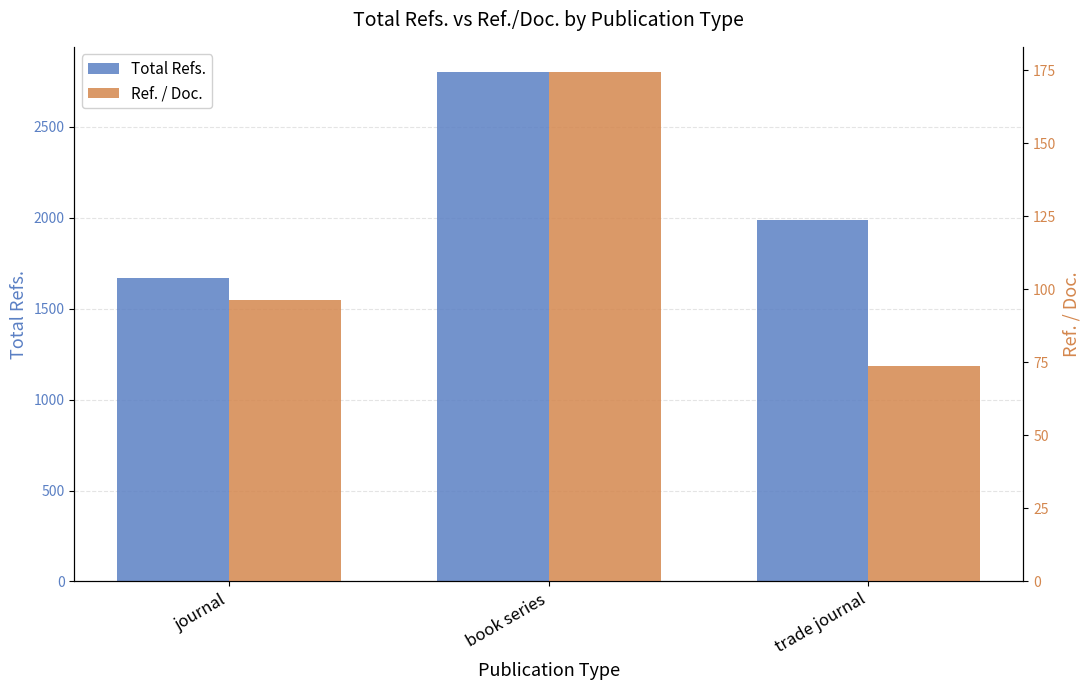

What value does the Ref. / Doc. series have at journal?

96.5